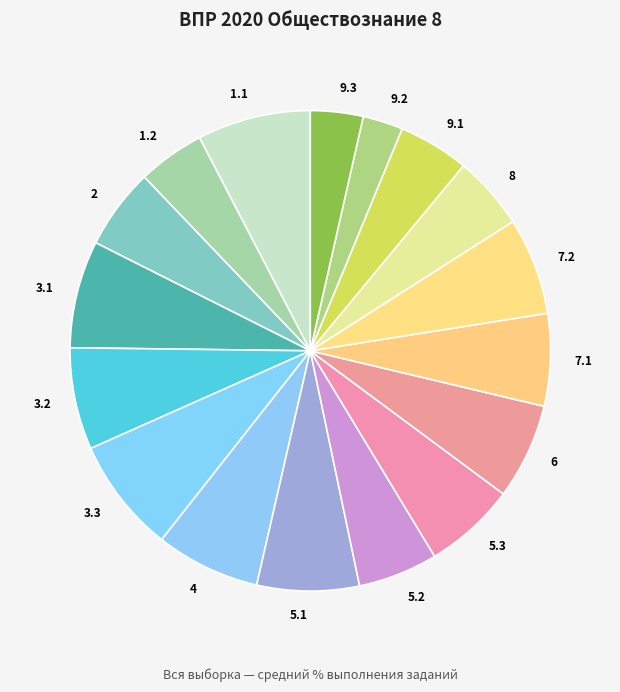

Does 3.3 account for over 50% of the chart?

No